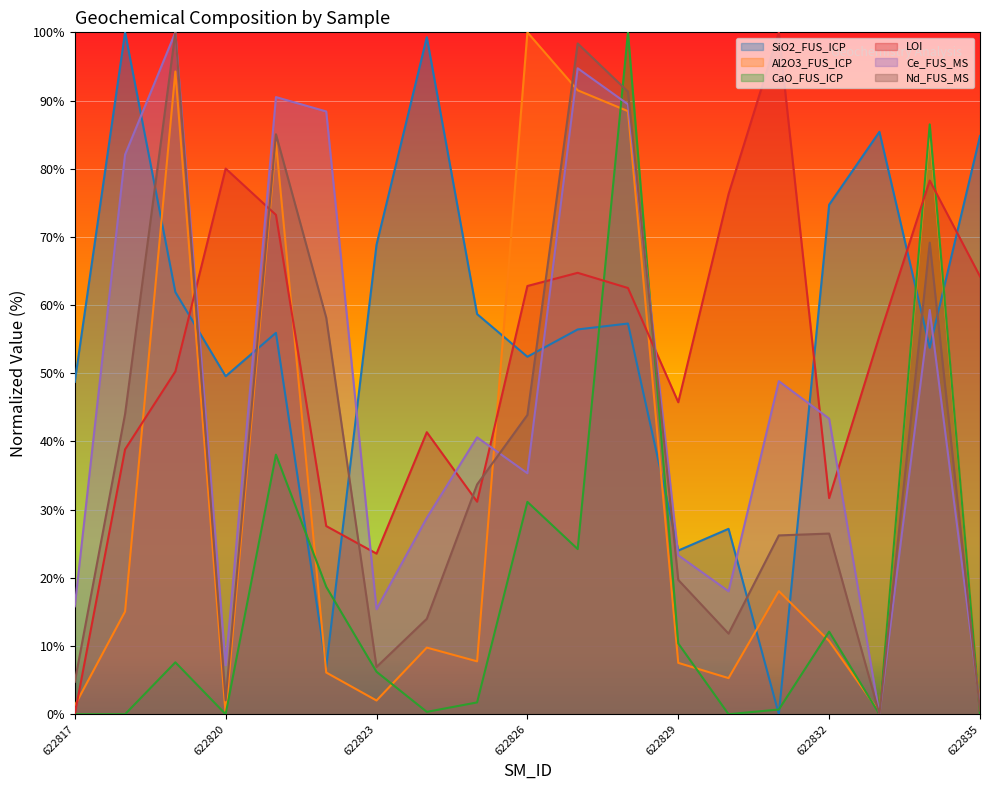

How many positive values does the LOI series have?

18